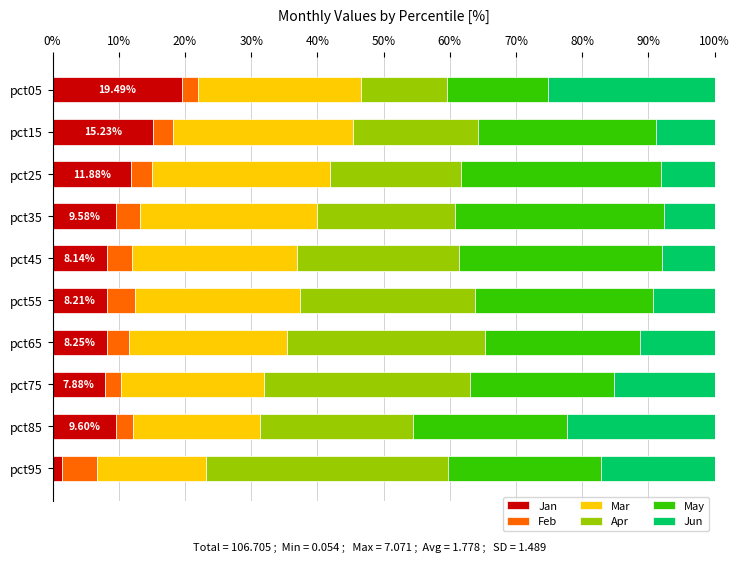

How many categories are shown in the chart?

10